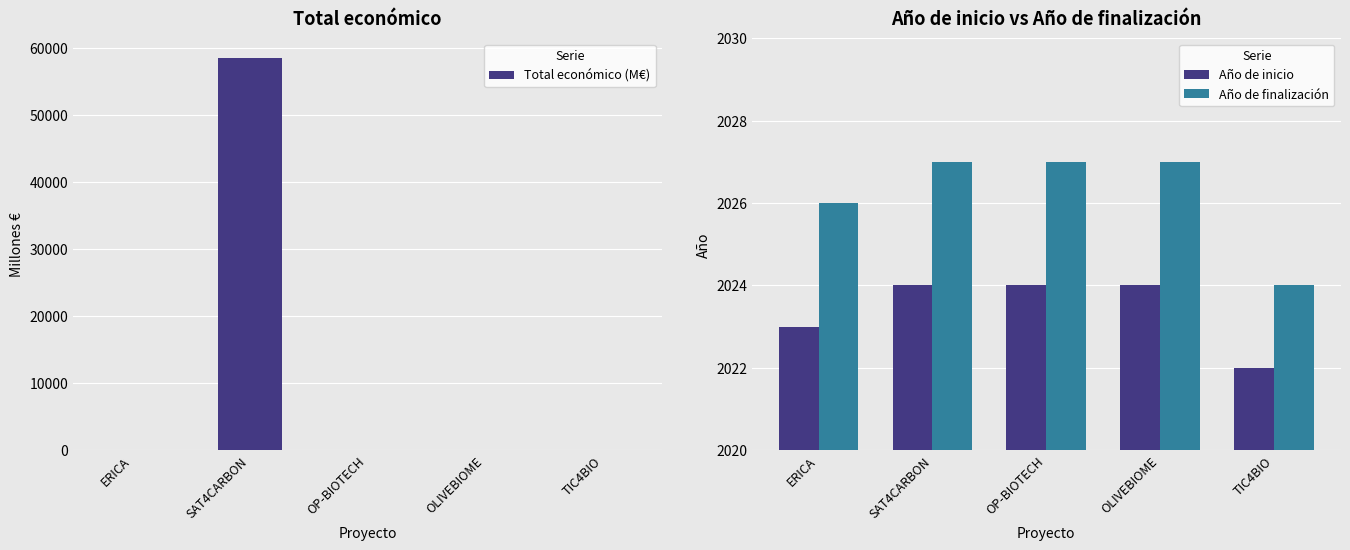

What is the minimum value for Año de finalización?

2024